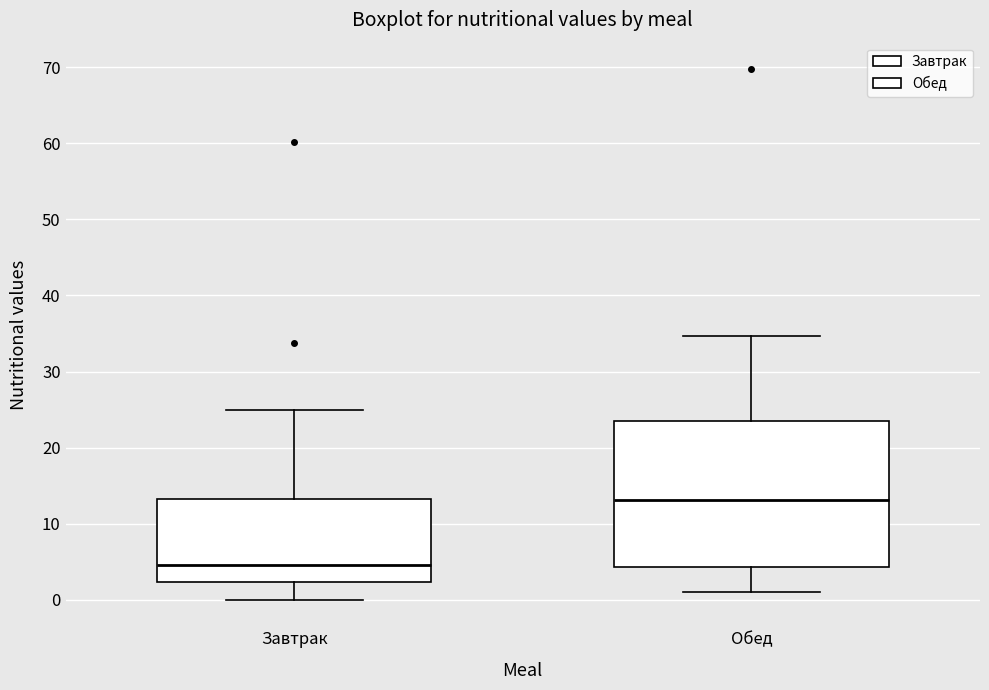

Reading left to right, transcribe this box plot: for each box, give where its median line is, the range the box spans, and where its two whiskers end, as read against the y-axis. The values are not printed on the chart, so give them approximately, as read against the axis.

Завтрак: median 5, box 2 to 13, whiskers 0 to 25
Обед: median 13, box 4 to 23, whiskers 1 to 35